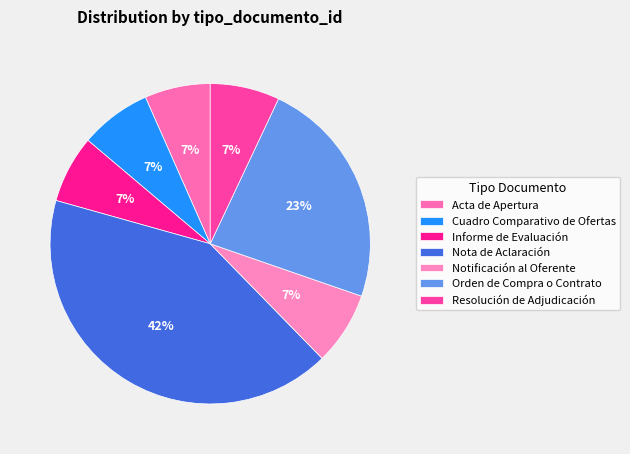

Is the sum of Resolución de Adjudicación and Informe de Evaluación greater than half?

No